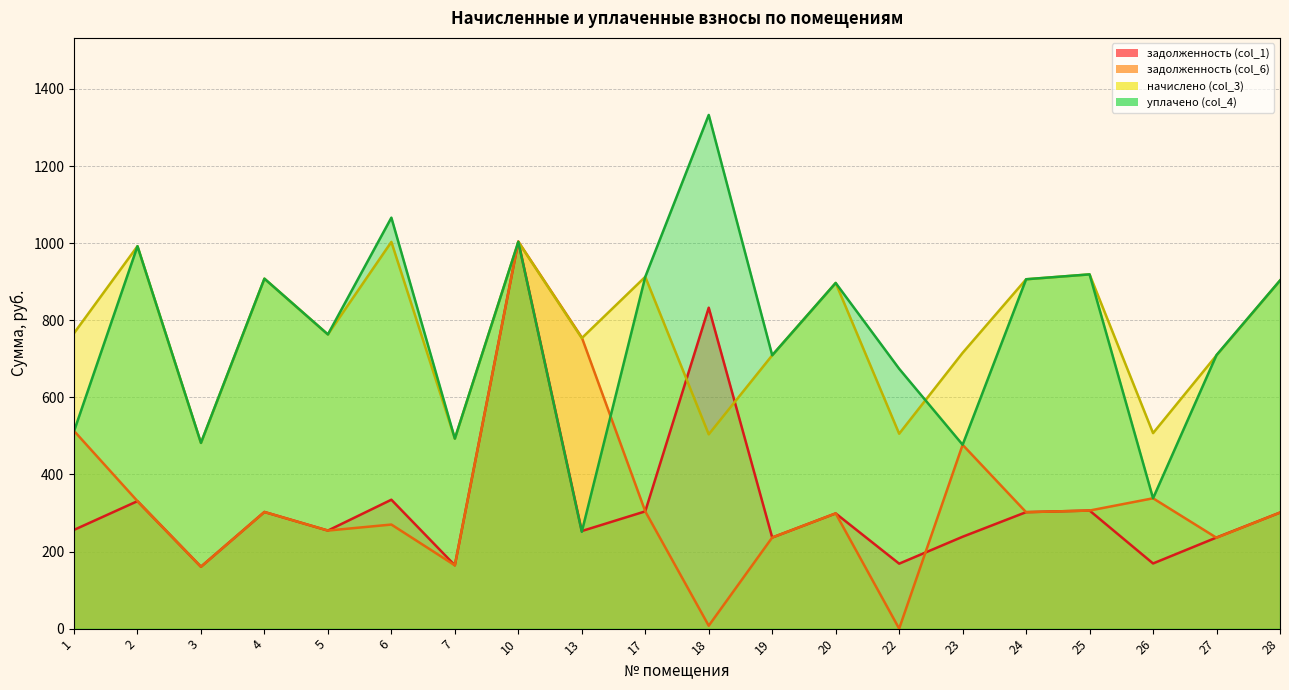

Is it true that уплачено (col_4) equals 896.8 at 20?

True